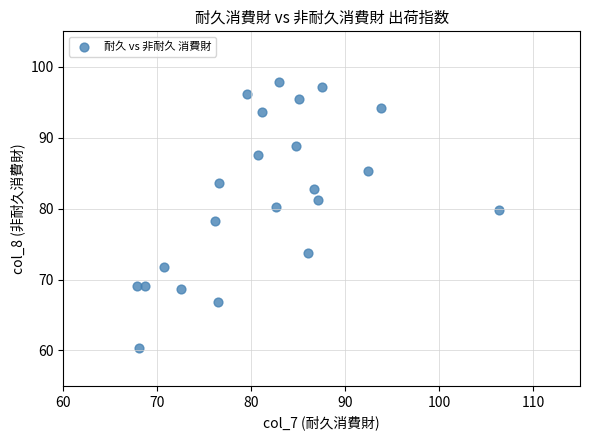

What is the range of X values (max minus min)?

38.6